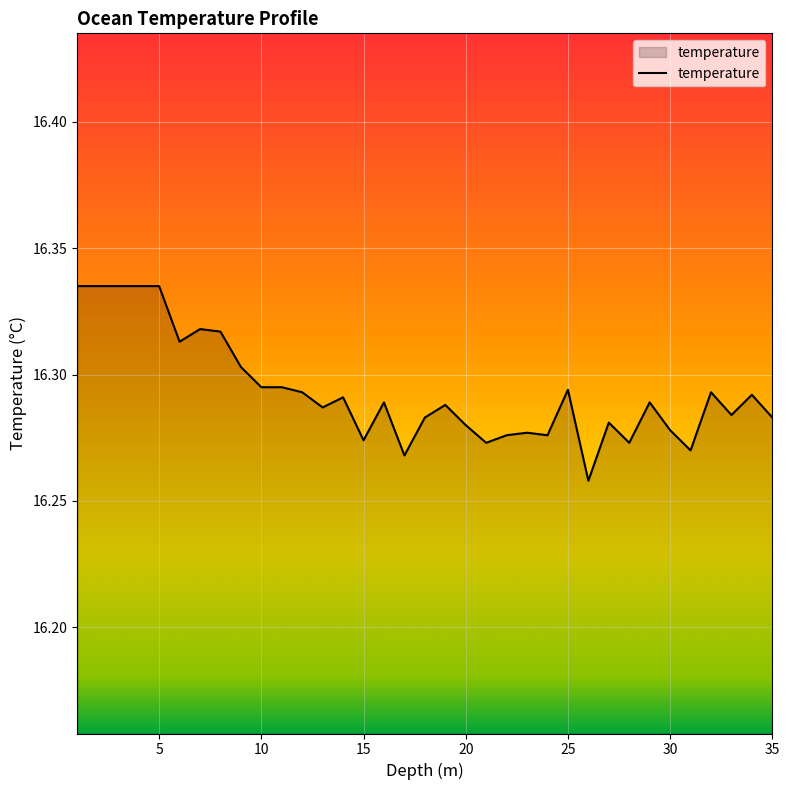

Rank the categories by value from lowest to highest.

26.0, 17.0, 31.0, 21.0, 28.0, 15.0, 22.0, 24.0, 23.0, 30.0, 20.0, 27.0, 18.0, 35.0, 33.0, 13.0, 19.0, 16.0, 29.0, 14.0, 34.0, 12.0, 32.0, 25.0, 10.0, 11.0, 9.0, 6.0, 8.0, 7.0, 1.0, 2.0, 3.0, 4.0, 5.0